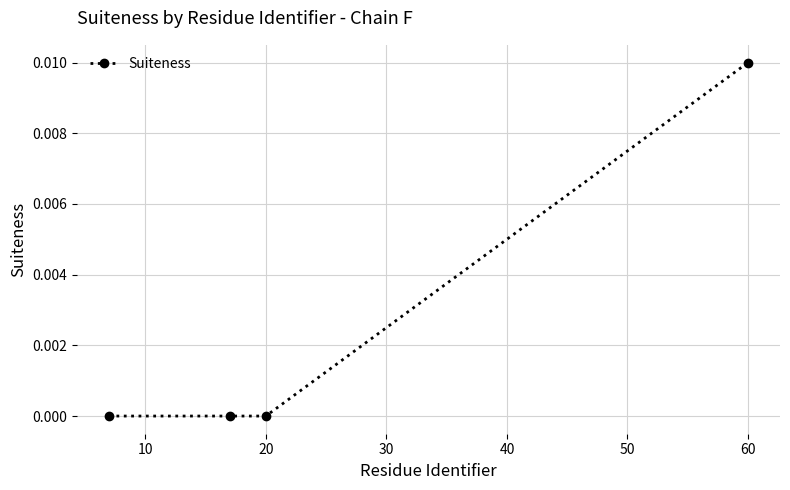

True or false: there are more than 1 points higher than both neighbors.

False